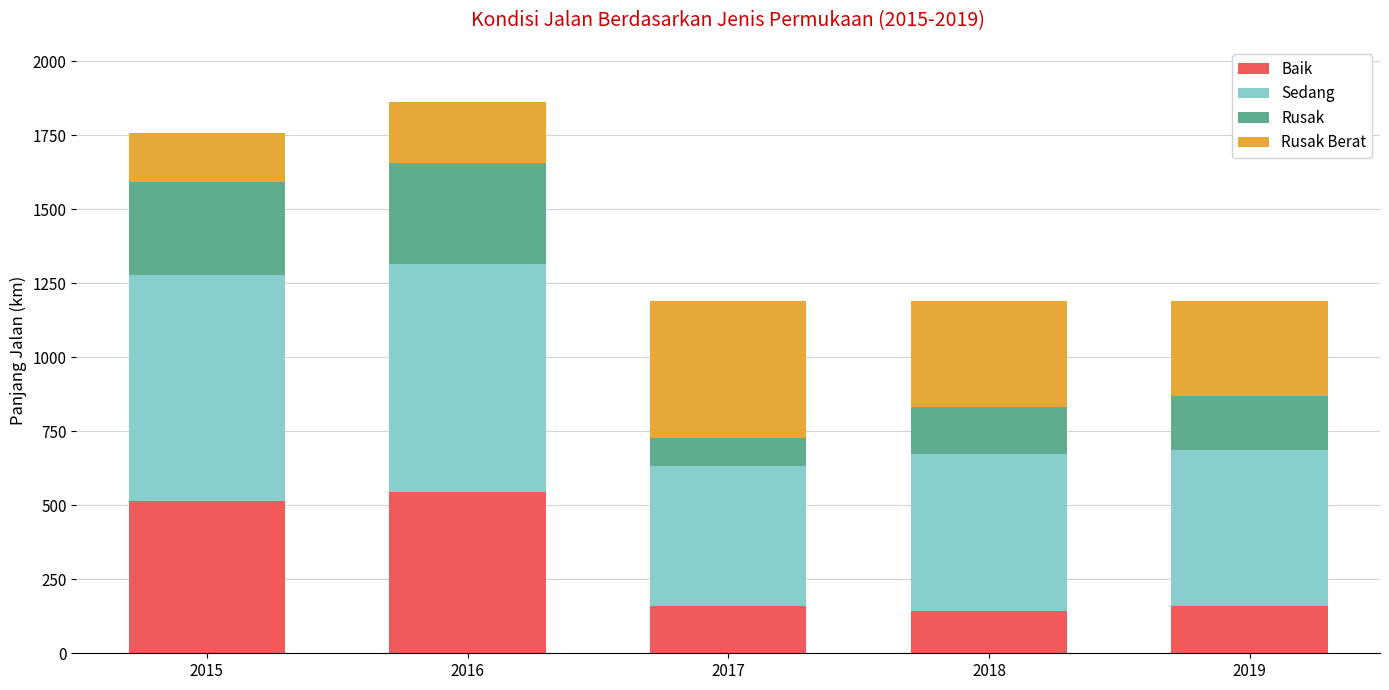

The Baik series shows 160.0 at 2017. True or false?

True